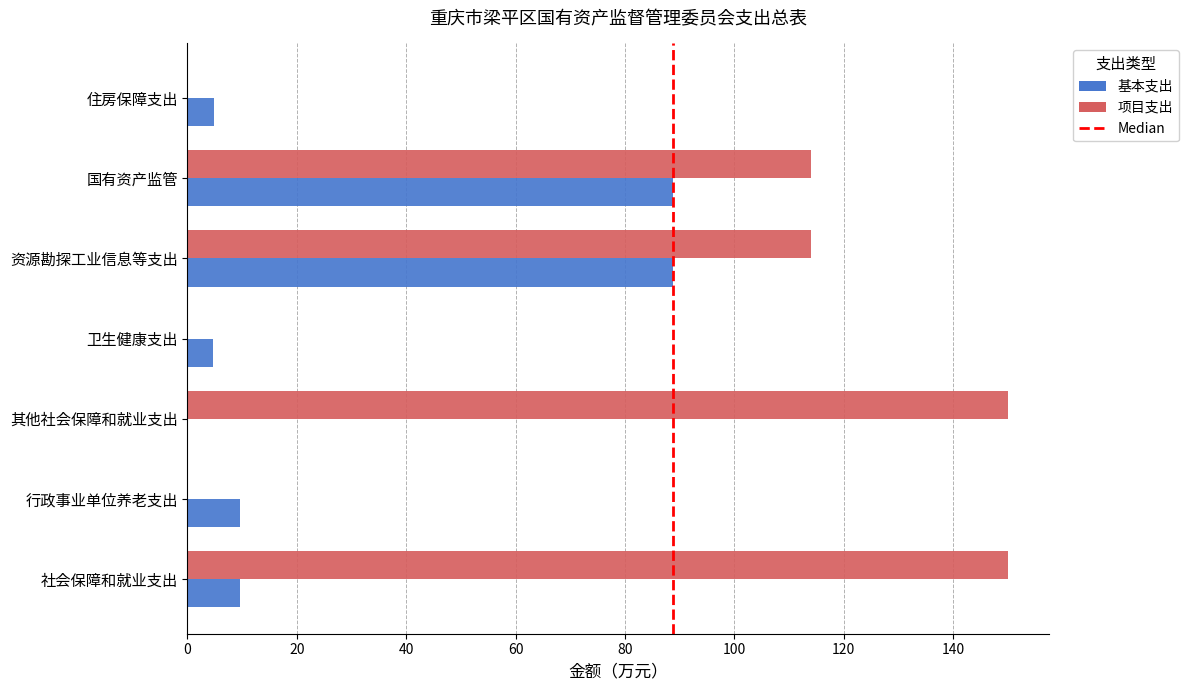

Between 行政事业单位养老支出 and 其他社会保障和就业支出, which series saw the biggest shift?

项目支出